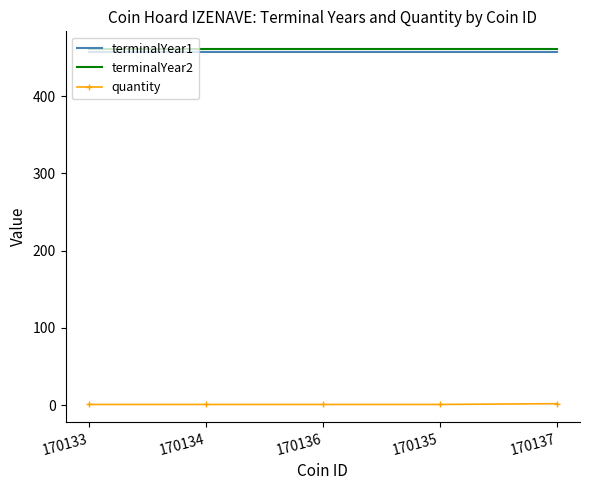

True or false: terminalYear2 and quantity intersect in this chart.

False